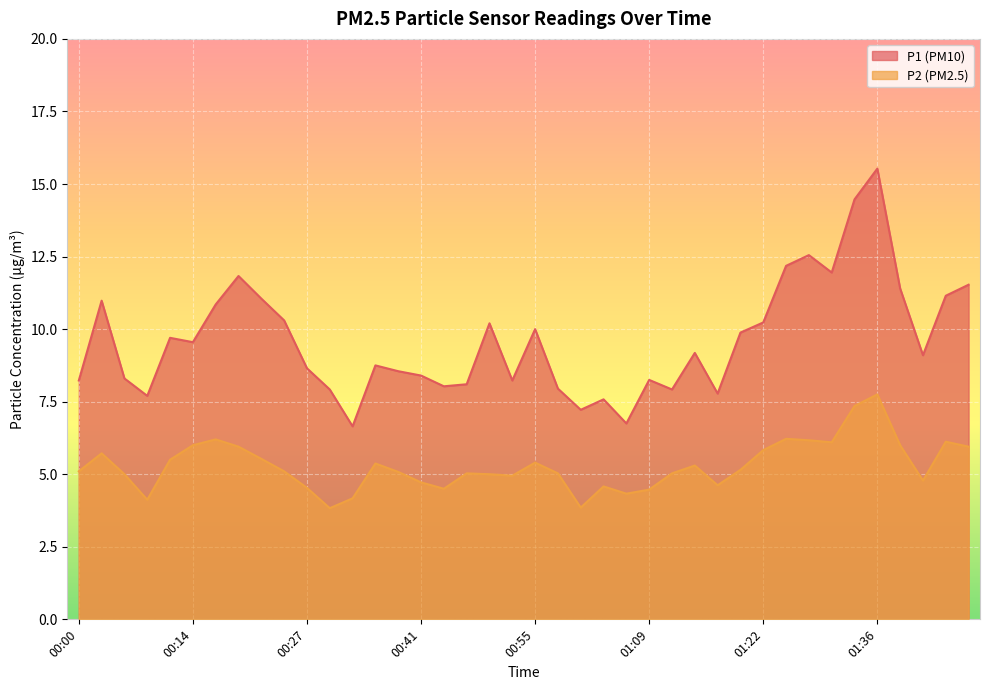

What is the sum of all P2 values?

211.4